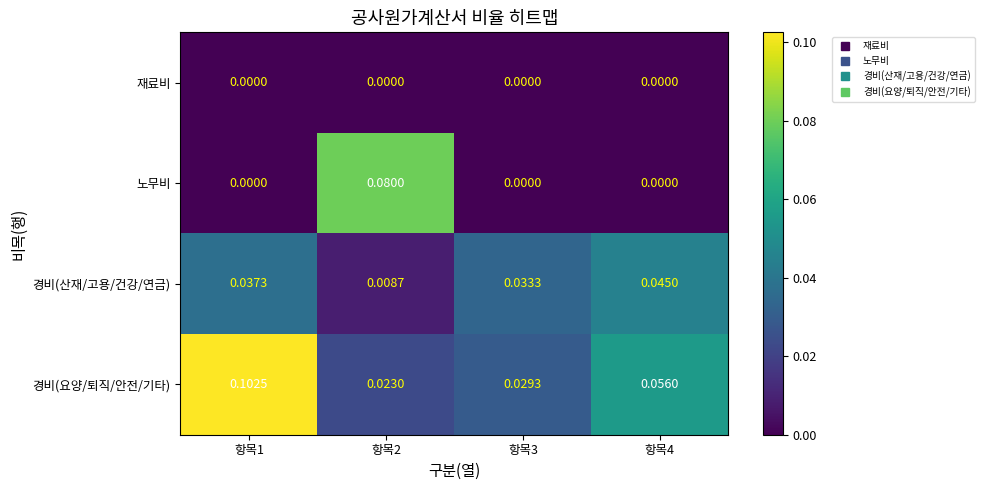

Which series changed the most between 항목1 and 항목3?

경비(요양/퇴직/안전/기타)